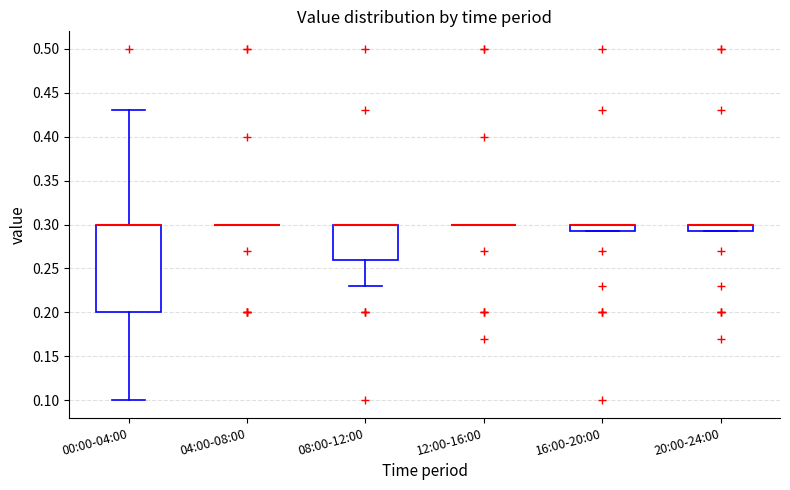

Reading left to right, transcribe this box plot: for each box, give where its median line is, the range the box spans, and where its two whiskers end, as read against the y-axis. The values are not printed on the chart, so give them approximately, as read against the axis.

00:00-04:00: median 0.300 (drawn on the box's upper edge), box 0.200 to 0.300, whiskers 0.100 to 0.430
04:00-08:00: box collapsed to a line at 0.300, whiskers 0.300 to 0.300
08:00-12:00: median 0.300 (drawn on the box's upper edge), box 0.260 to 0.300, whiskers 0.230 to 0.300
12:00-16:00: box collapsed to a line at 0.300, whiskers 0.300 to 0.300
16:00-20:00: median 0.300 (drawn on the box's upper edge), box 0.295 to 0.300, whiskers 0.295 to 0.300
20:00-24:00: median 0.300 (drawn on the box's upper edge), box 0.295 to 0.300, whiskers 0.295 to 0.300